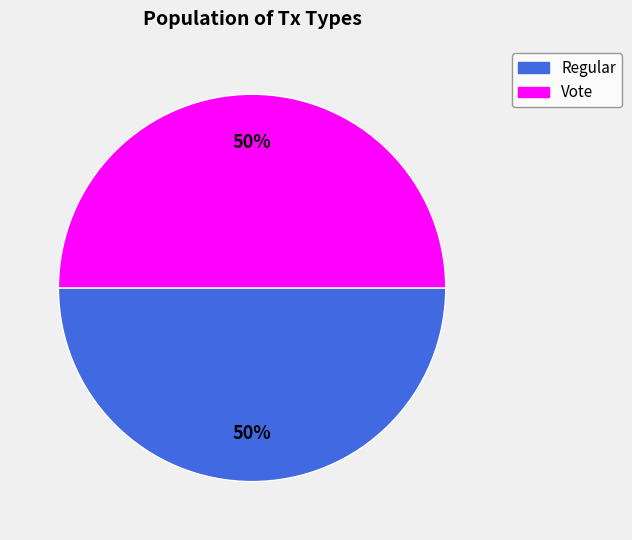

True or false: Vote accounts for 50% of the total.

True